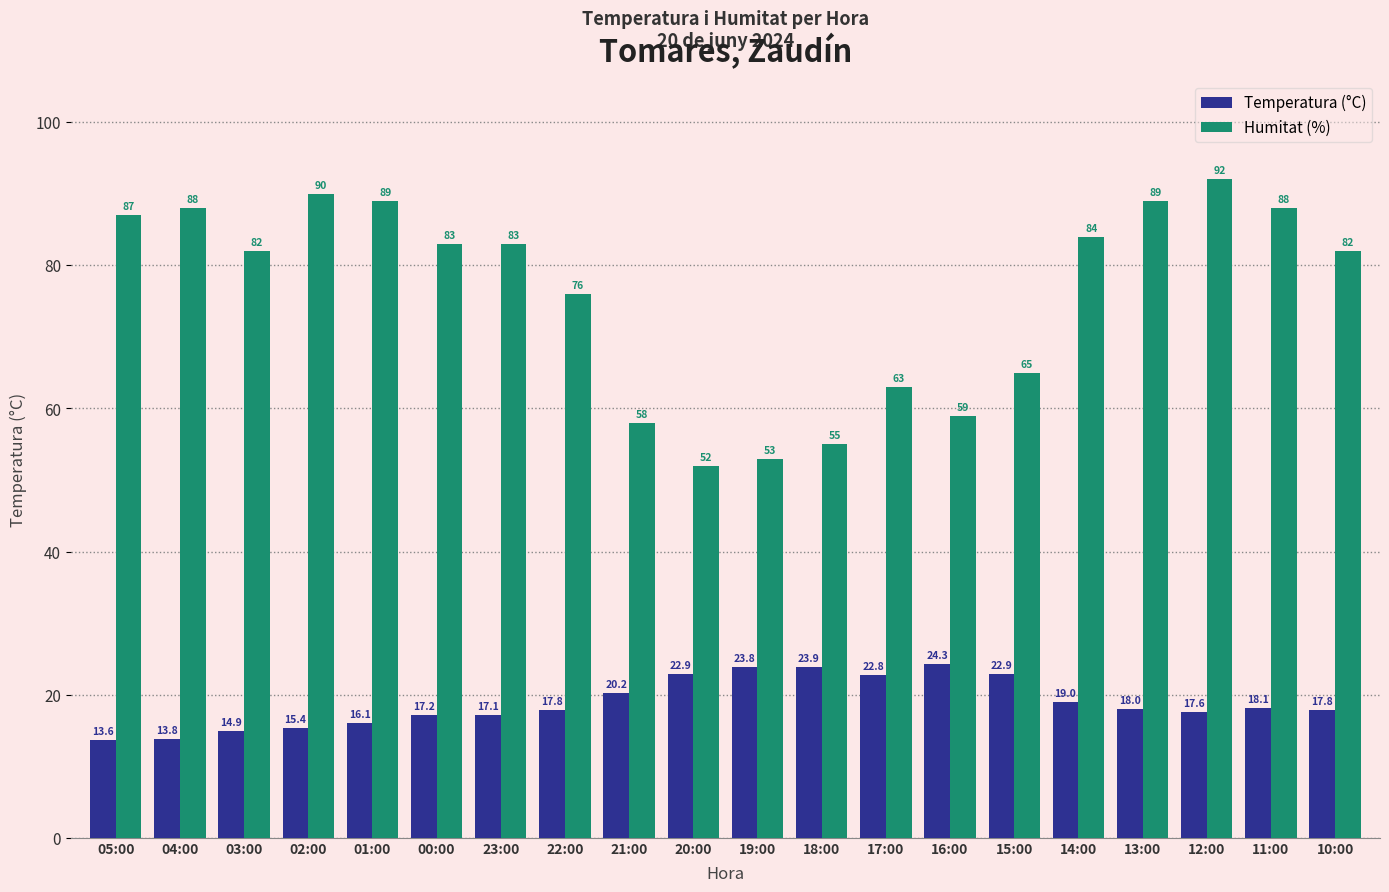

The Humitat (%) series shows 59.0 at 02:00. True or false?

False